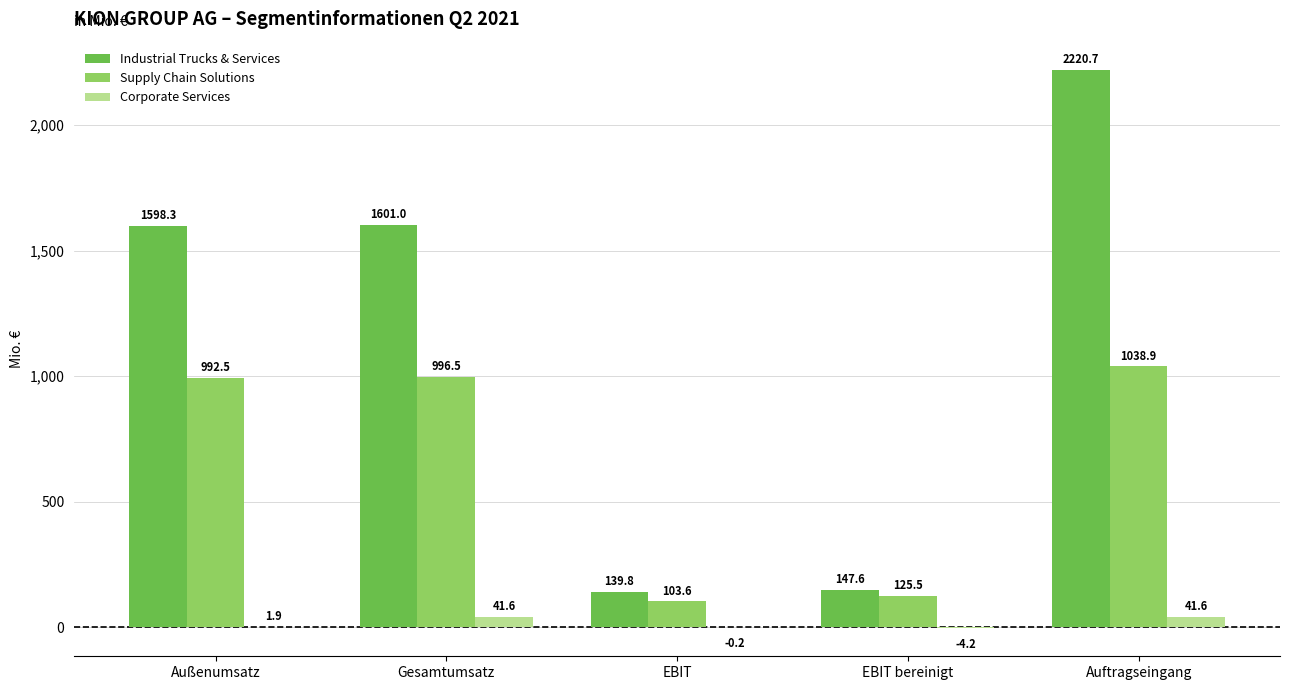

What is the sum of the Supply Chain Solutions values at Gesamtumsatz and Auftragseingang?

2035.4